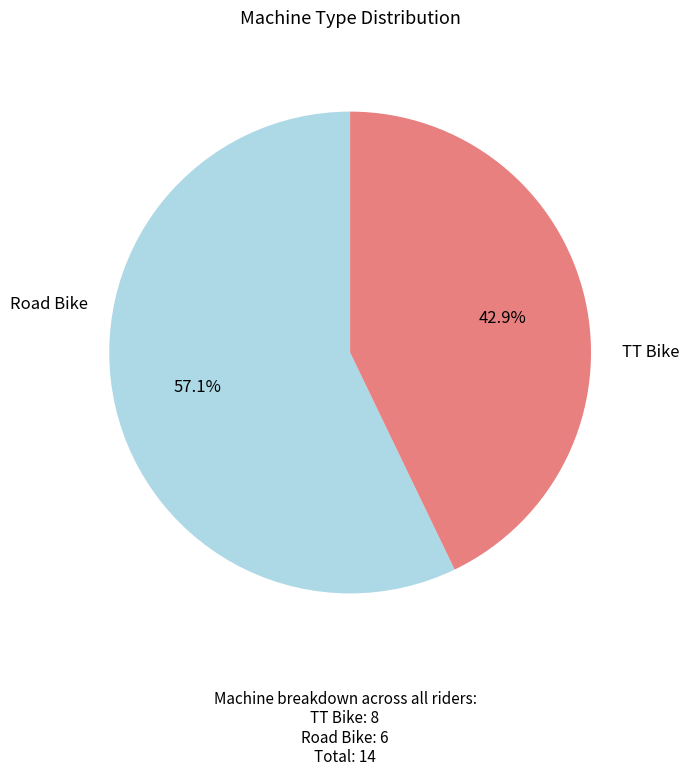

Is there a majority slice in this chart?

Yes